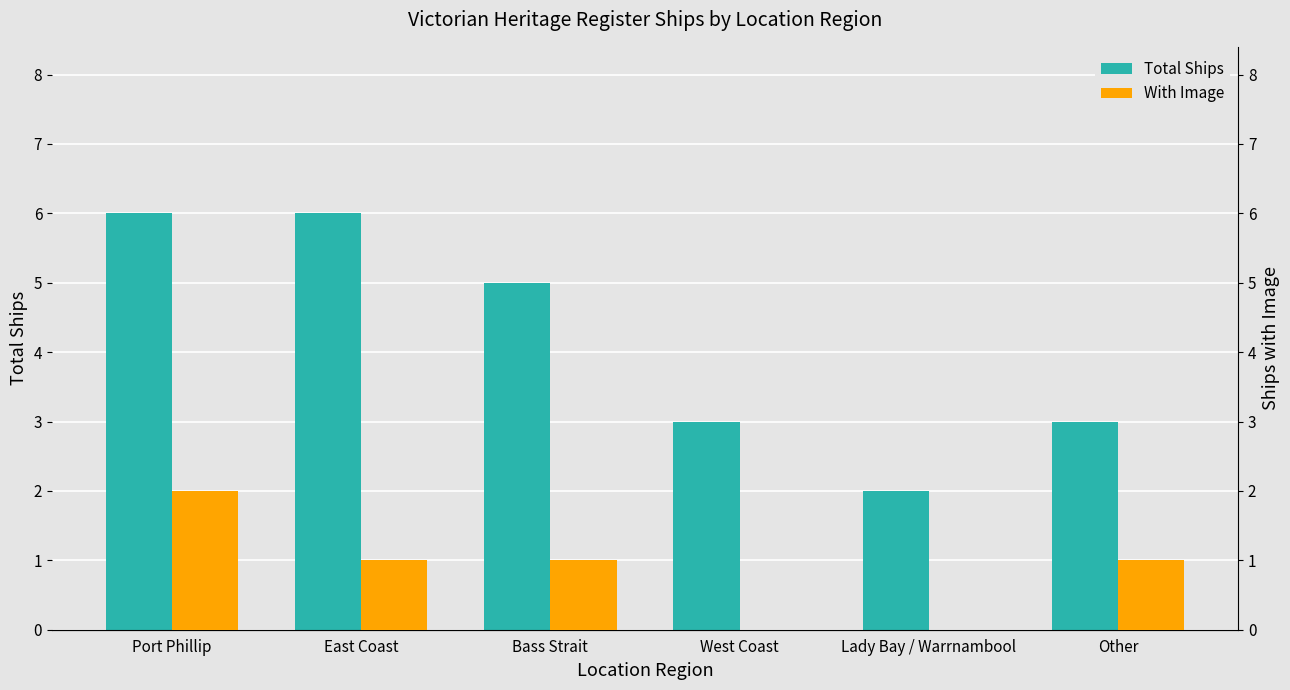

The value of Total Ships at East Coast is 9. True or false?

False